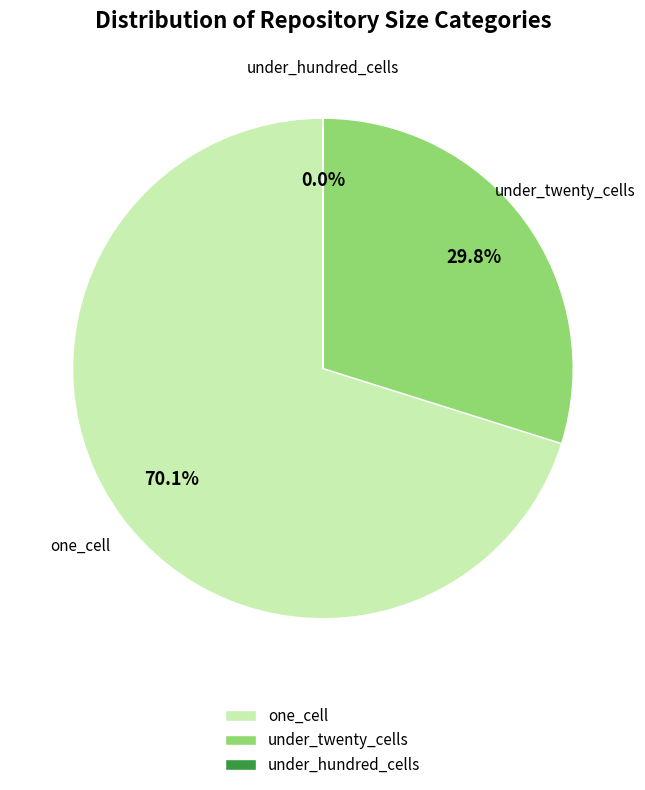

To the nearest percent, what is the difference between the largest and smallest slice percentages?

70%